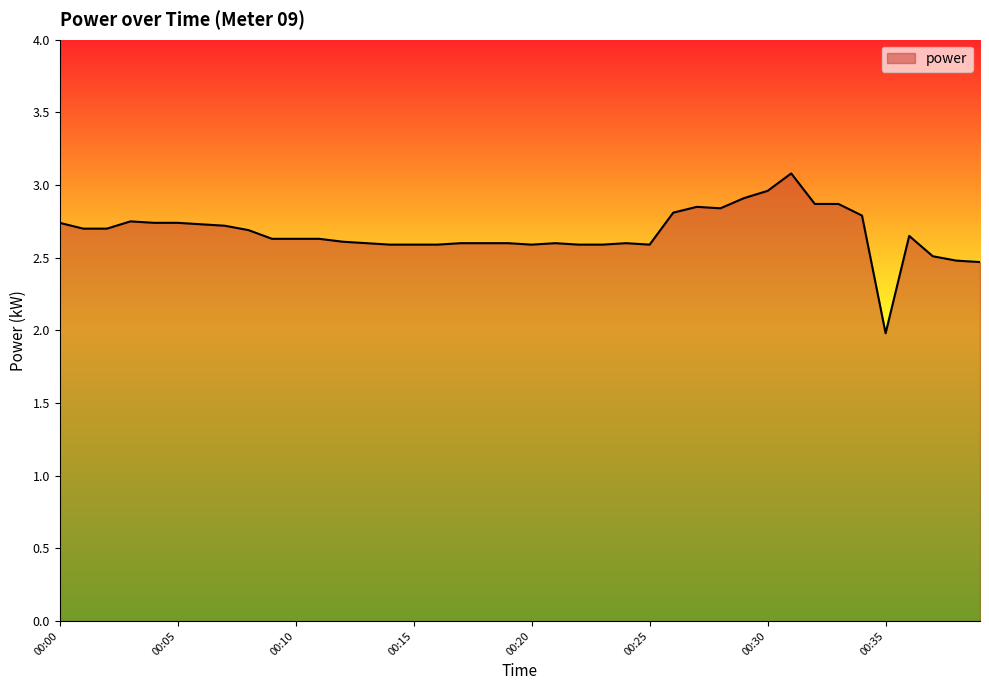

Count the number of categories in the chart.

40